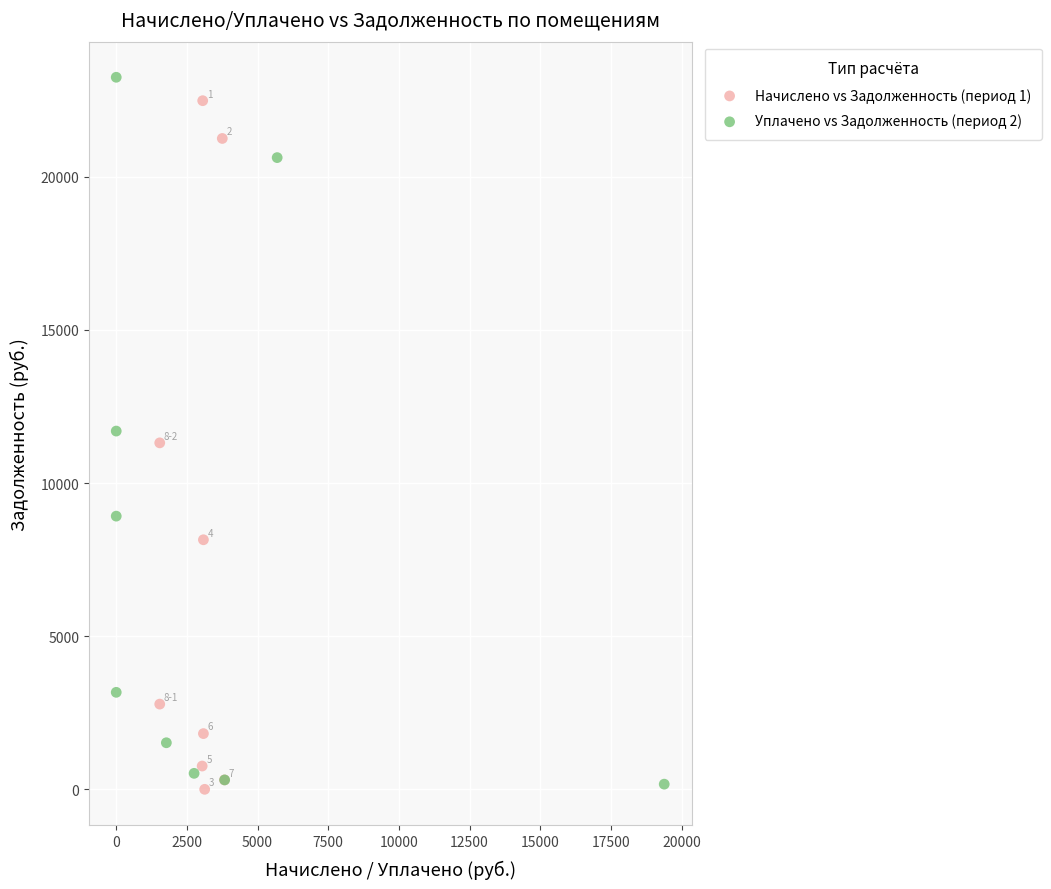

Which series has the largest Y range (max minus min)?

Уплачено vs Задолженность (период 2)